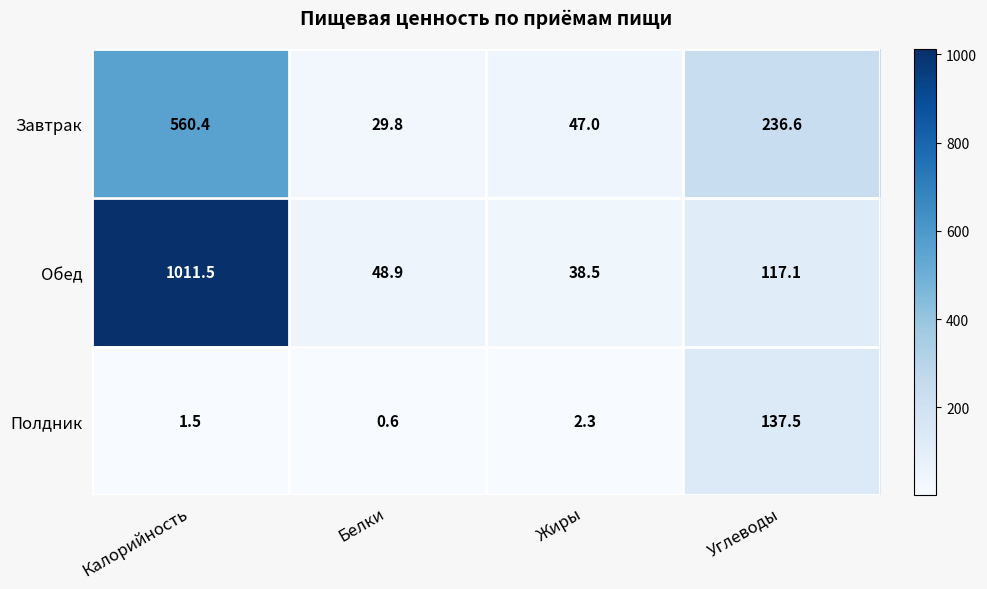

The Обед series shows 48.9 at Белки. True or false?

True